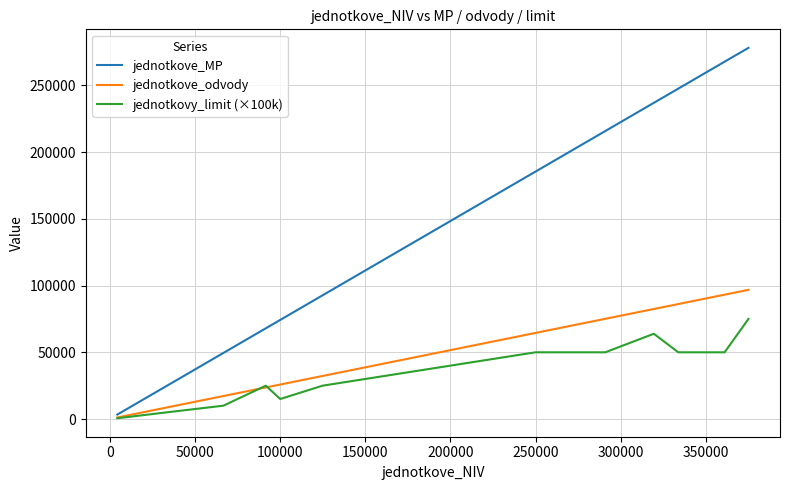

How many lines are shown in the chart?

3